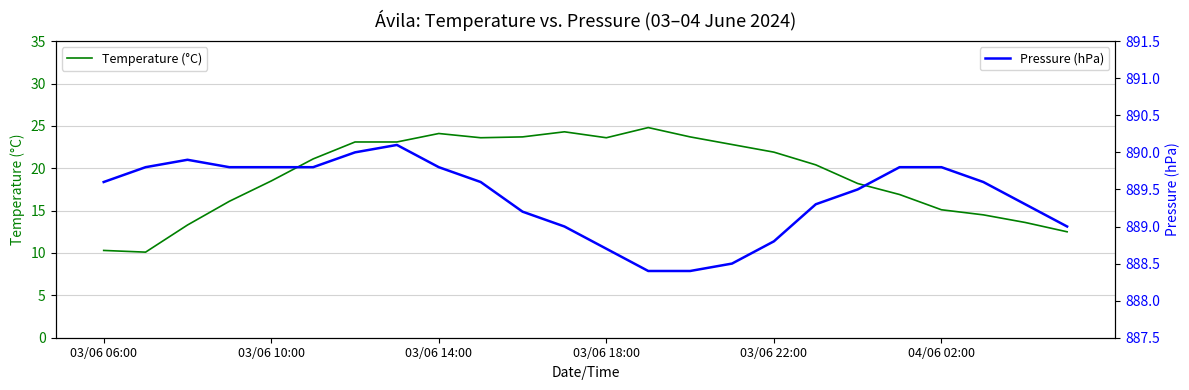

Read the Temperature (°C) value at 22.

13.6